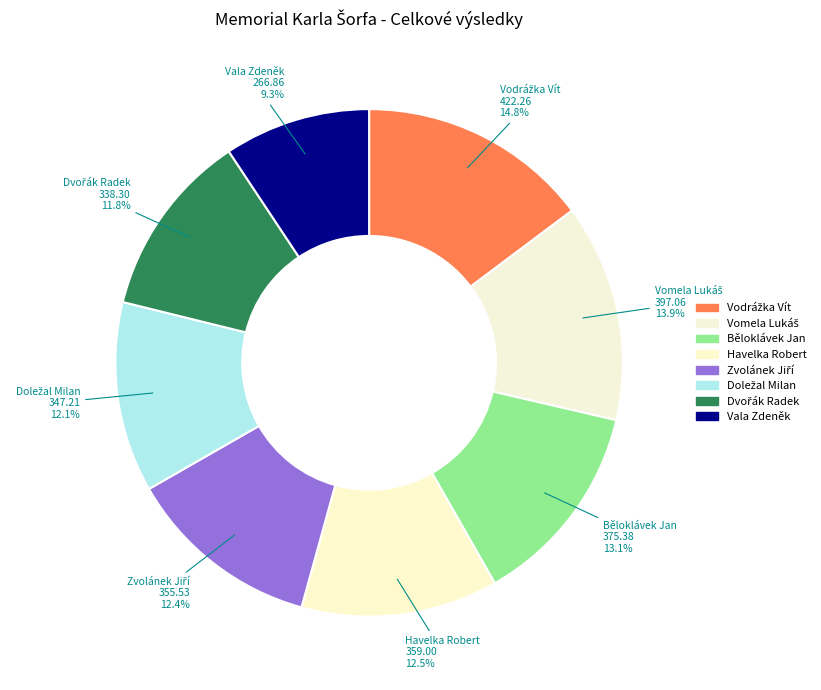

How many segments does this pie chart have?

8